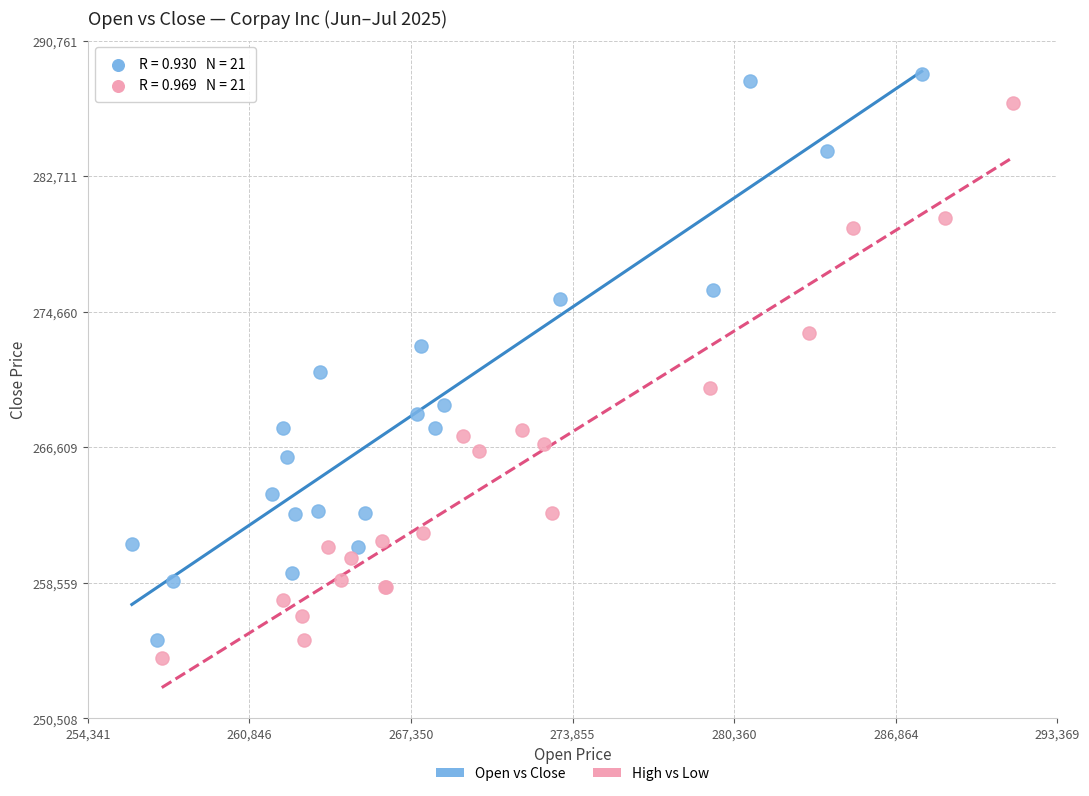

What are all the series names shown in the legend?

Open vs Close, High vs Low